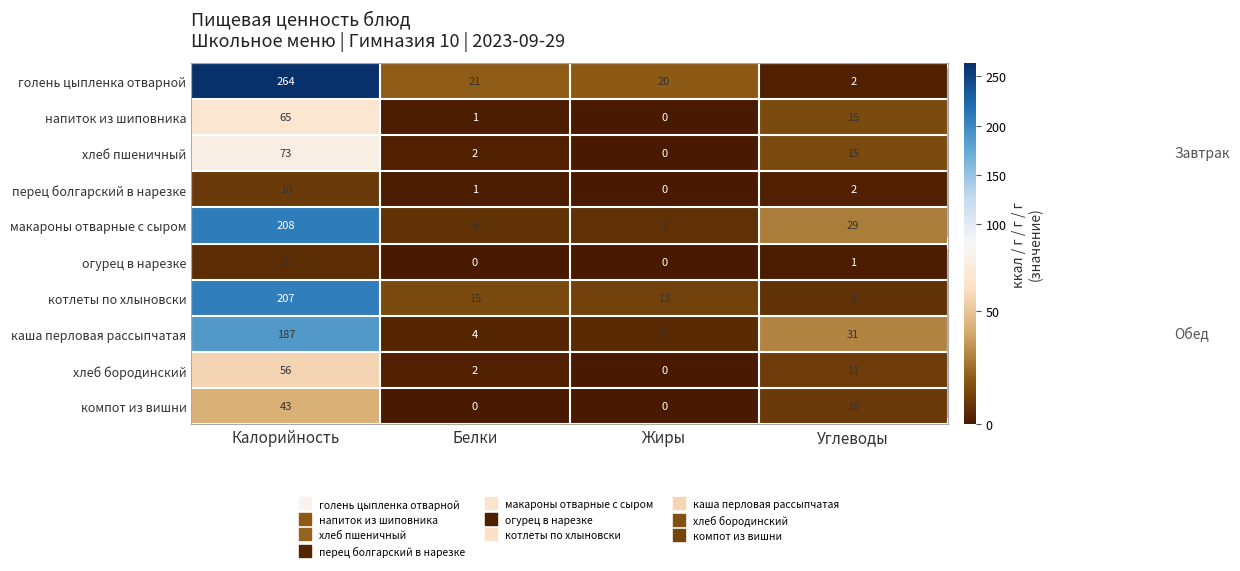

The value of огурец в нарезке at Белки is 0. True or false?

True